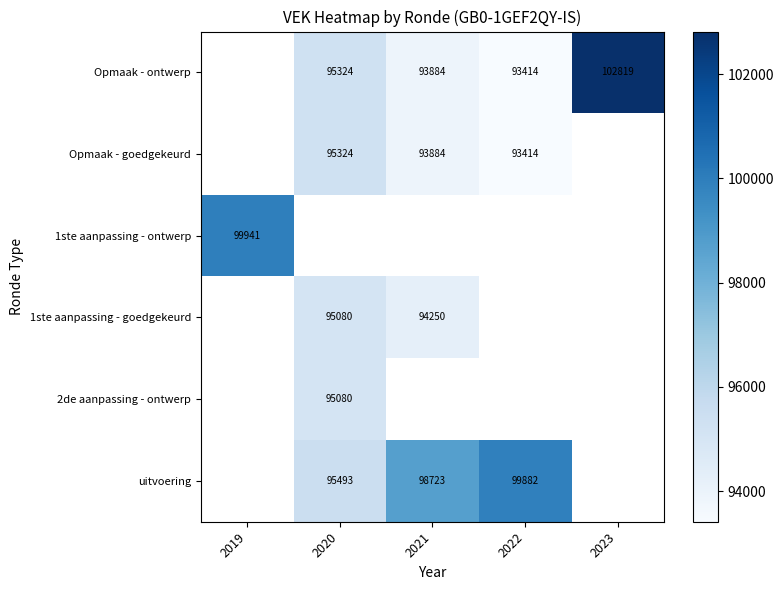

True or false: uitvoering has a value of 95493 at 2020.

True